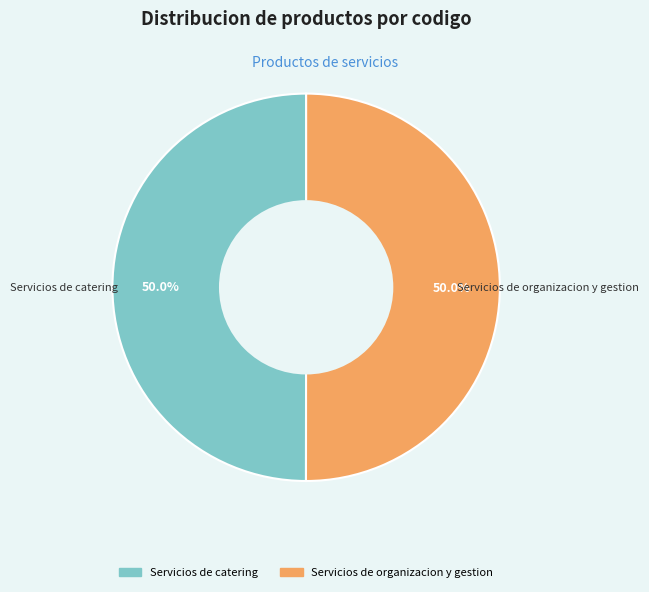

How many slices are in this pie chart?

2